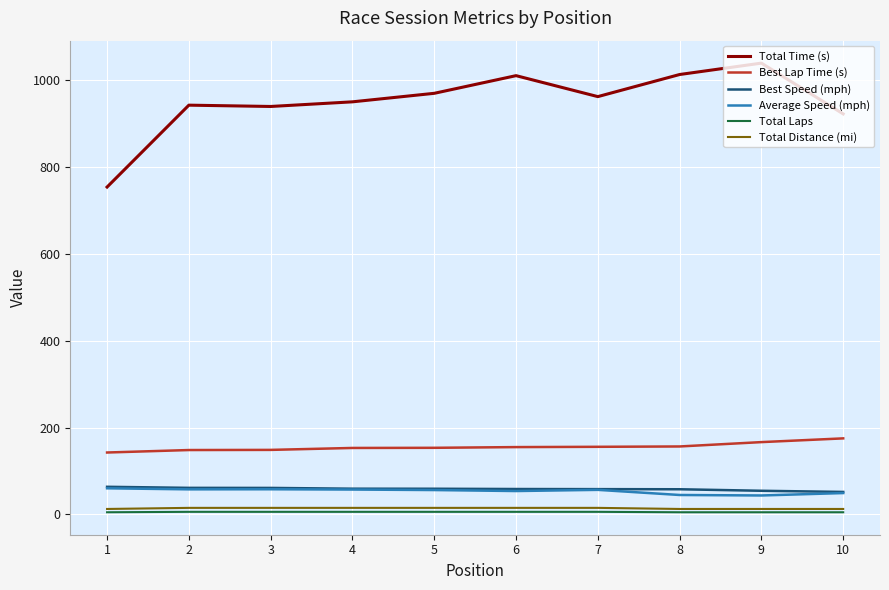

The value of Best Lap Time (s) at 5 is 228.8. True or false?

False